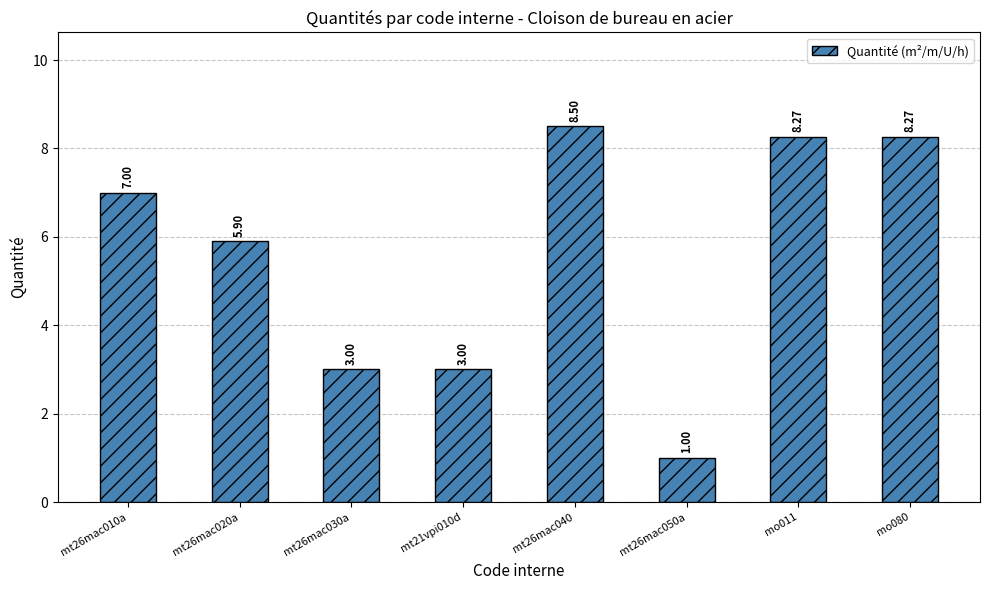

What is the difference between the second highest and second lowest values?

5.3